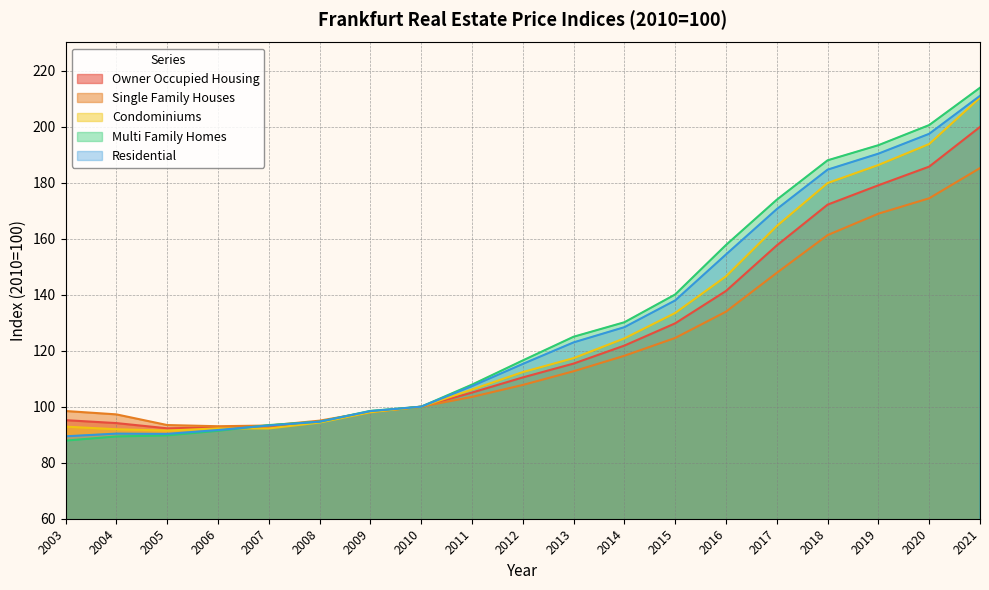

Does the chart display data point markers on the line(s)?

No